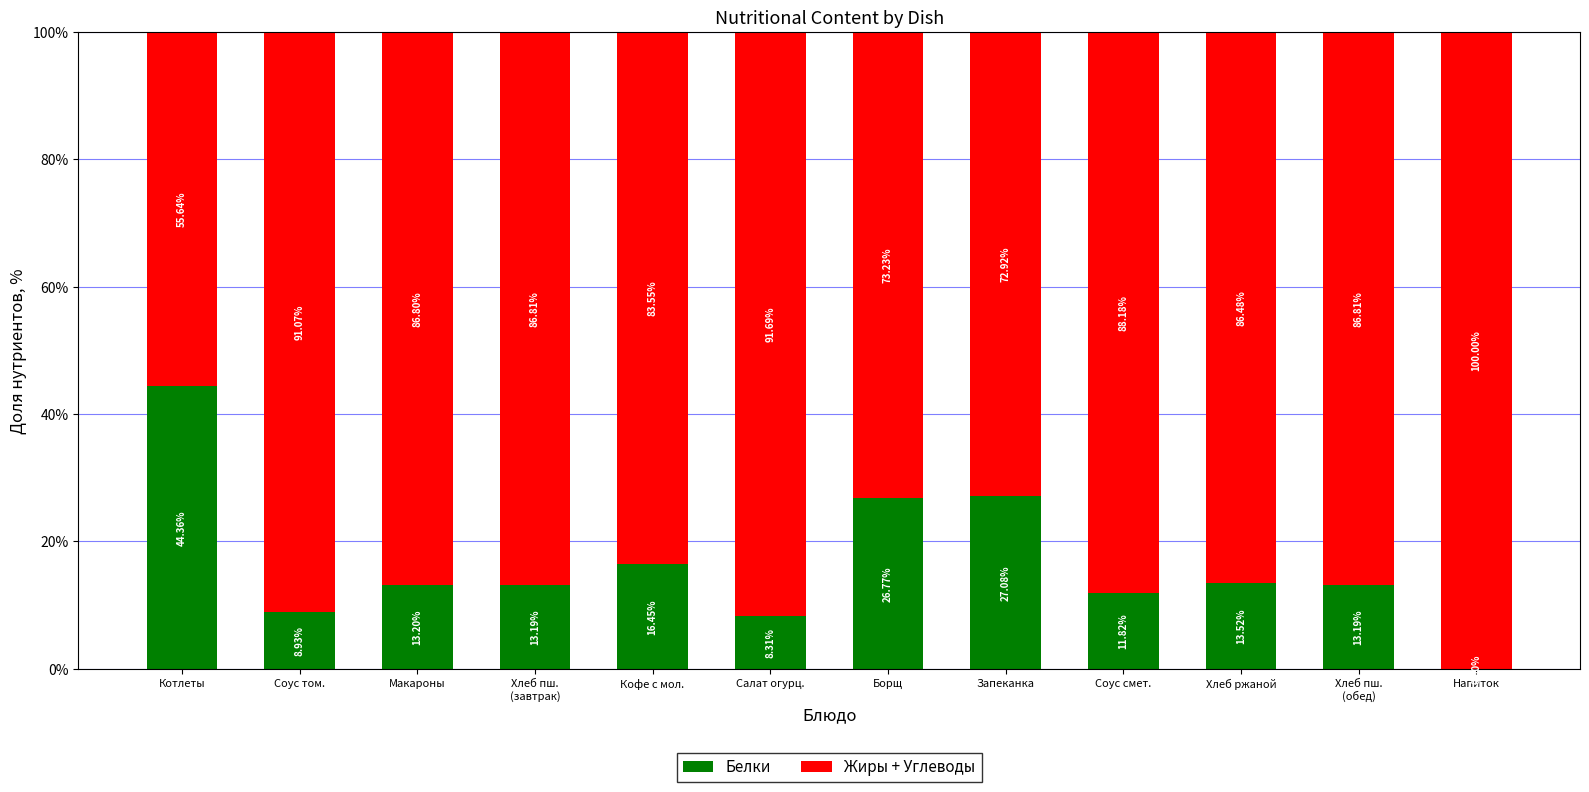

Where does the Белки series first go above 13?

Котлеты